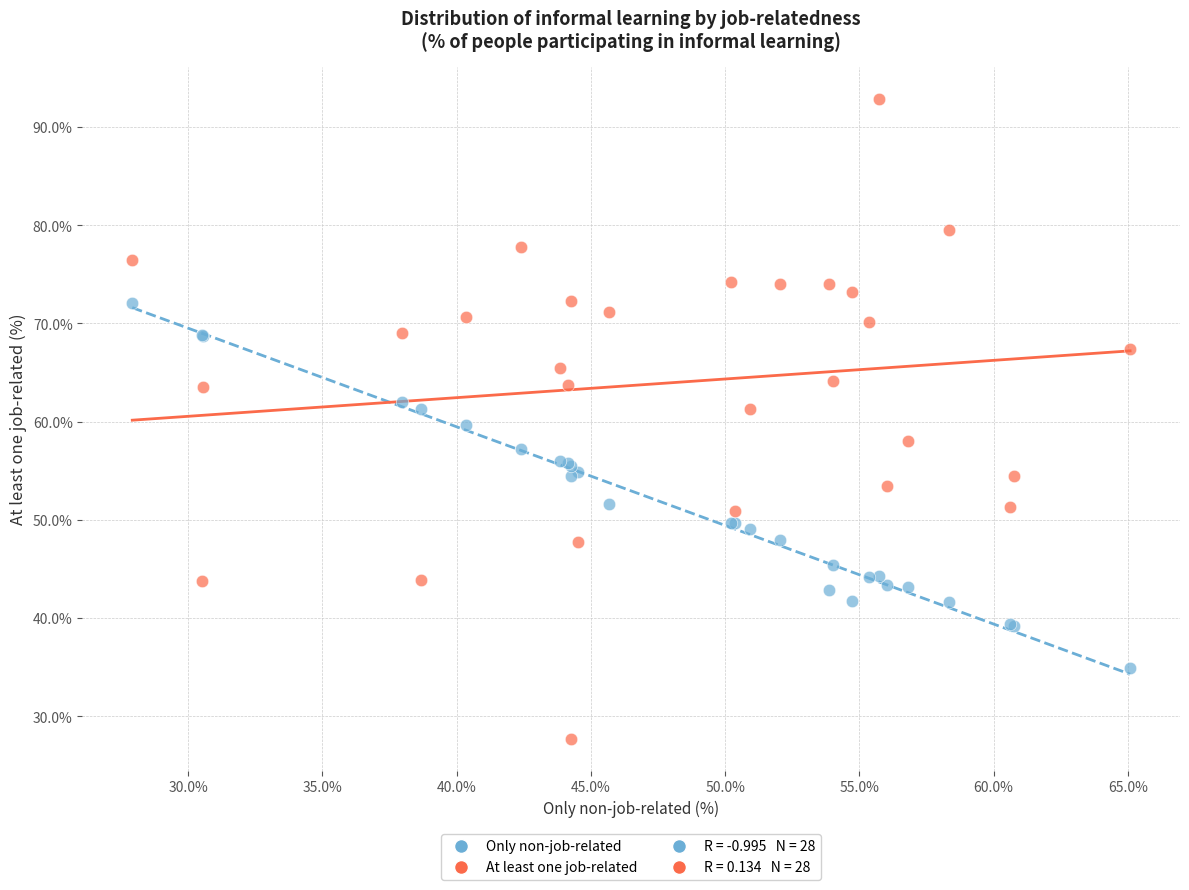

Which series contains the lowest Y value?

At least one job-related